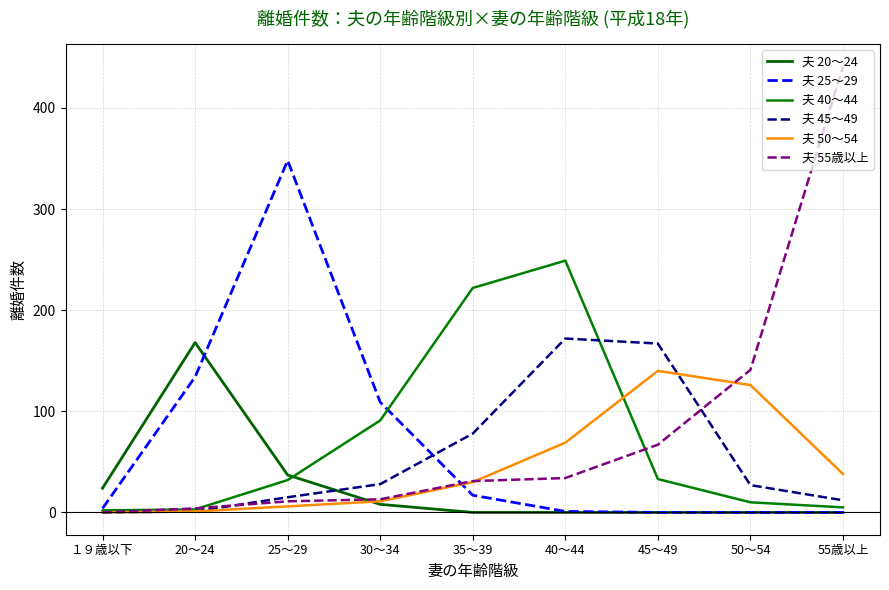

What is the spread (max minus min) of values at 55歳以上?

441